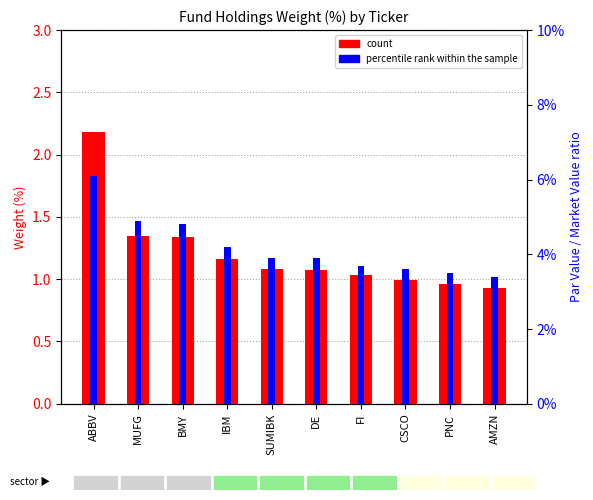

Which series has the largest total across all categories?

count